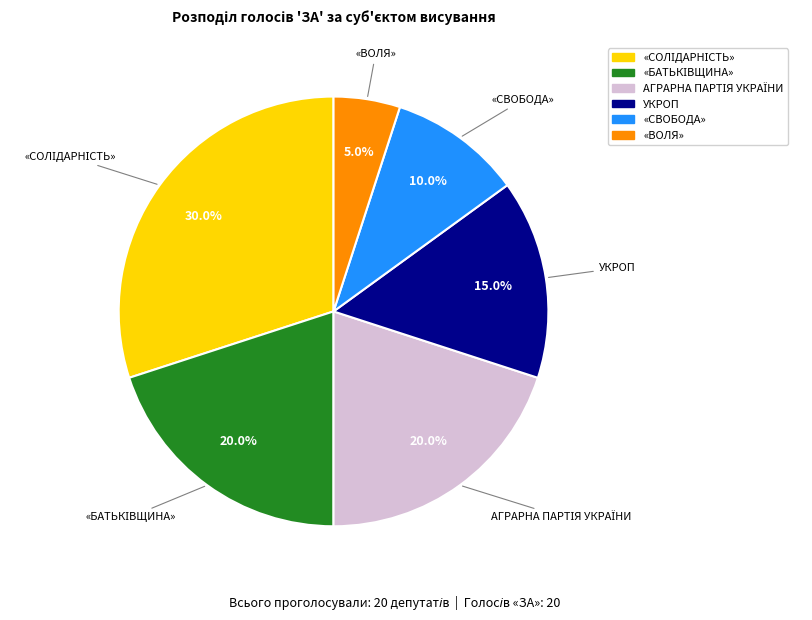

Which has a higher value, УКРОП or «СВОБОДА»?

УКРОП